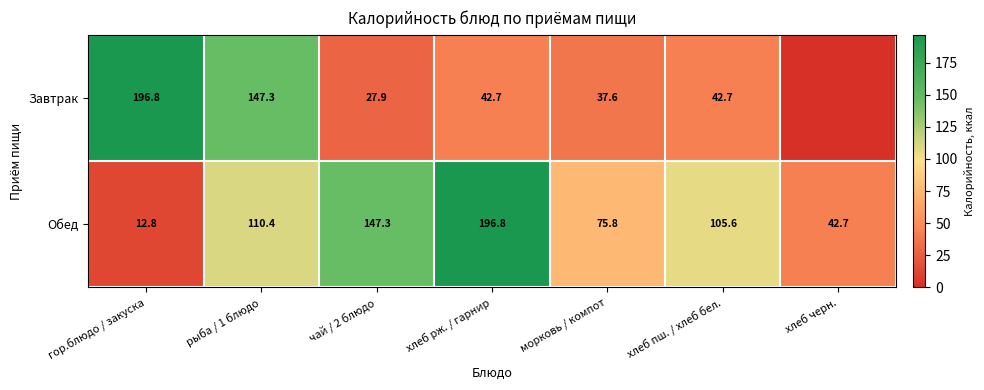

Between хлеб пш. / хлеб бел. and чай / 2 блюдо, which is larger?

хлеб пш. / хлеб бел.